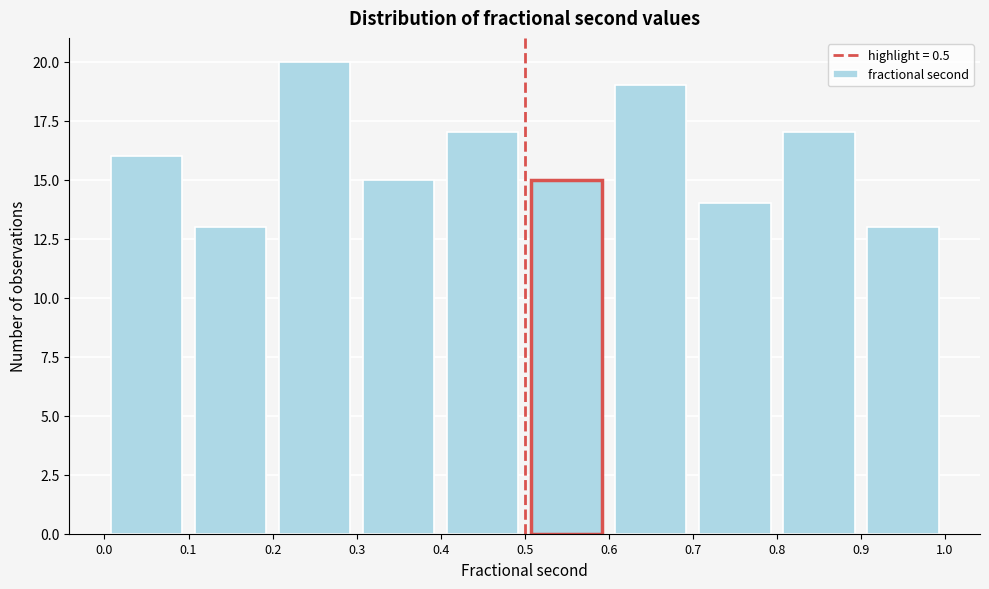

What is the height of the bar covering 0.0 to 0.1 on the x-axis? The values are not printed on the chart, so give them approximately, as read against the axis.

16